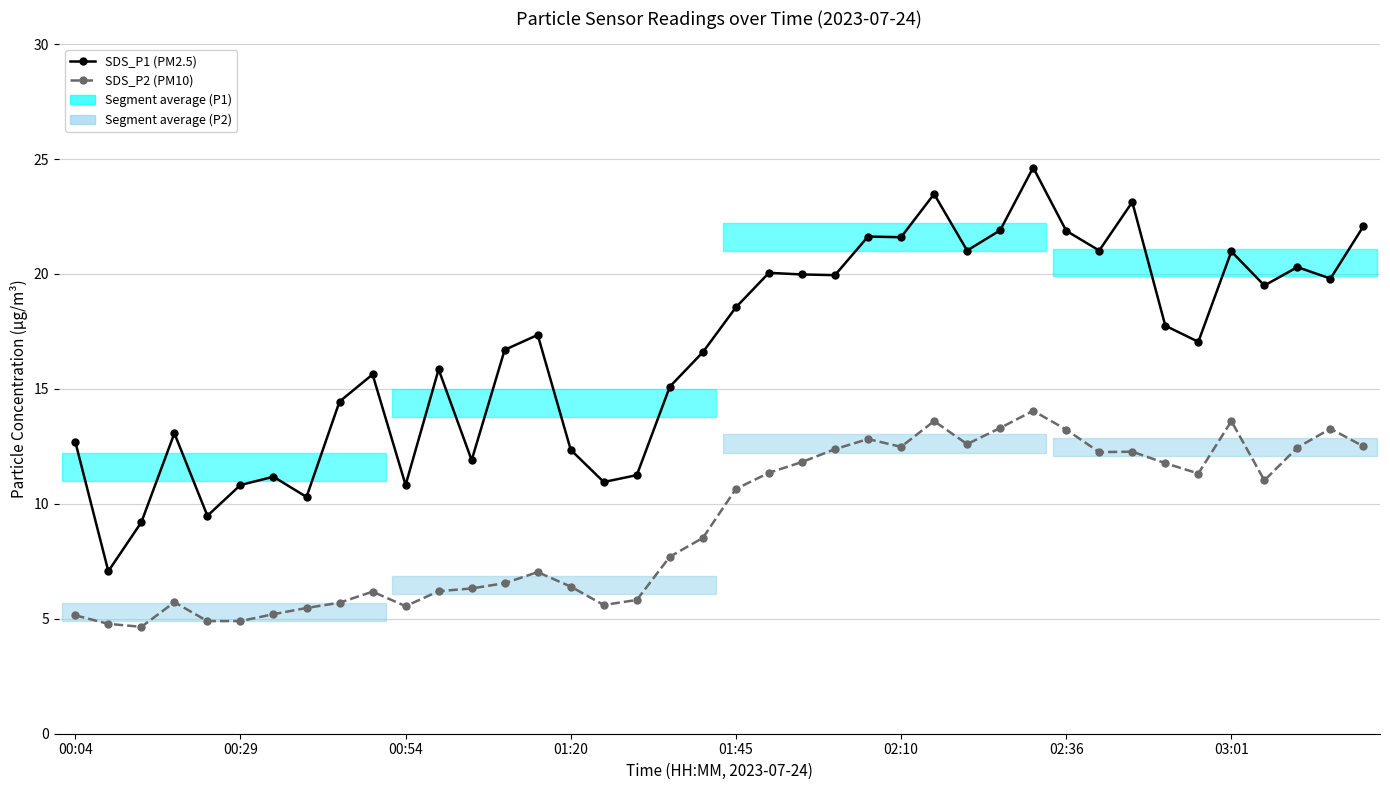

Does the chart have visible grid lines?

Yes